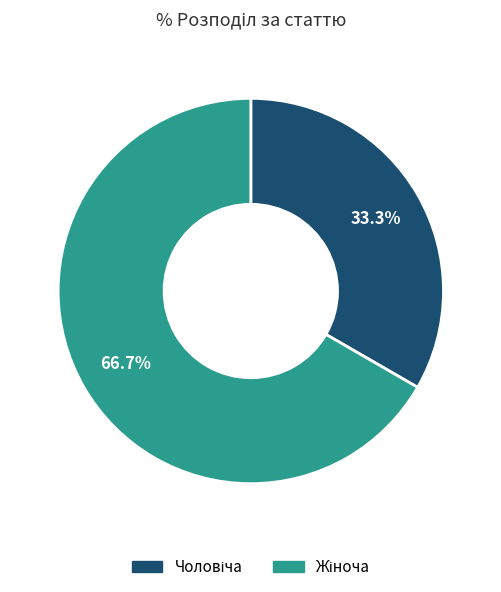

Is there a majority slice in this chart?

Yes